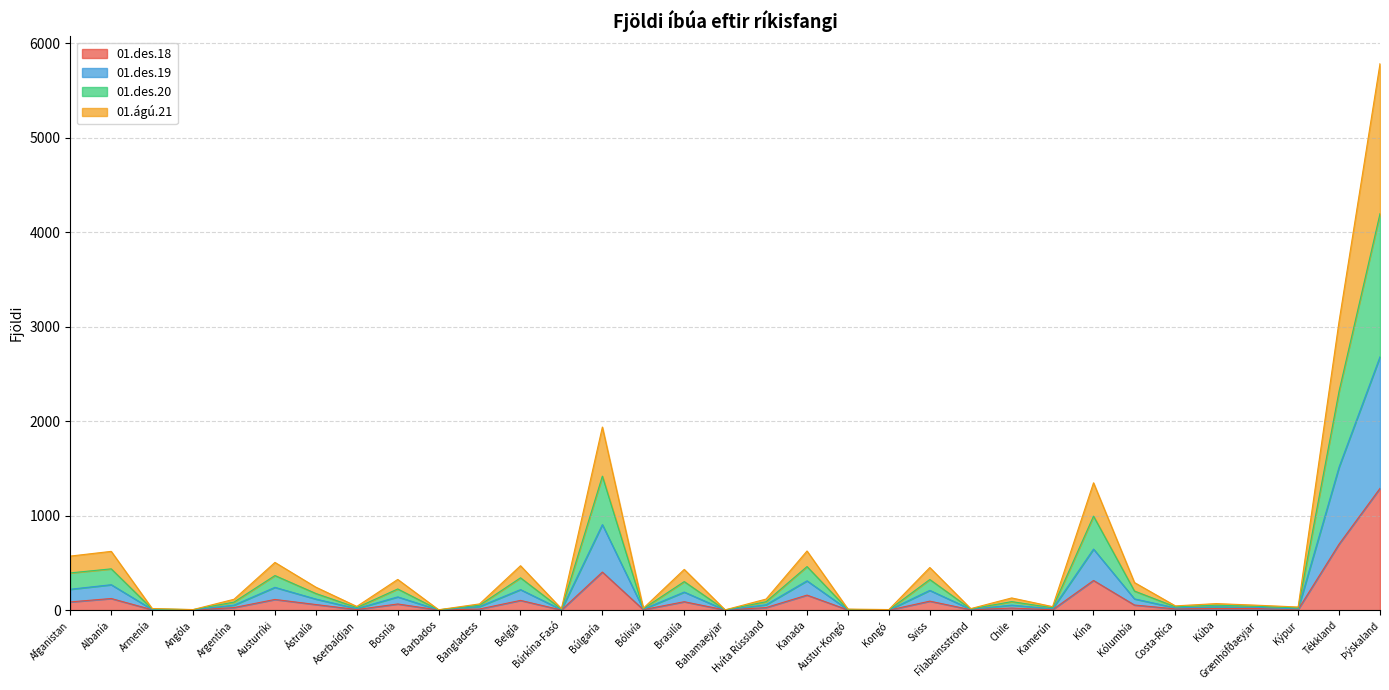

True or false: 01.des.19 and 01.des.18 cross at least once.

False